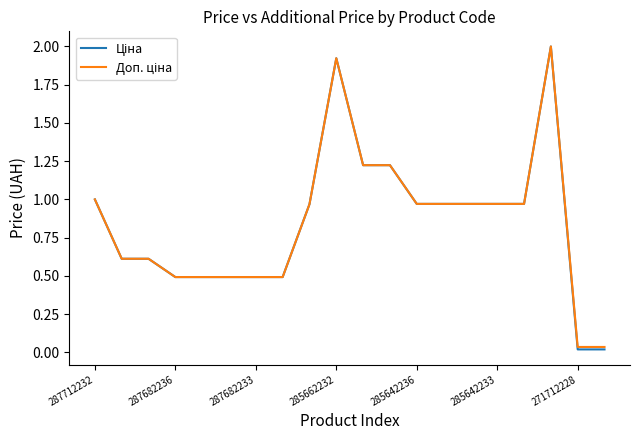

What is the greatest value displayed?

2.0